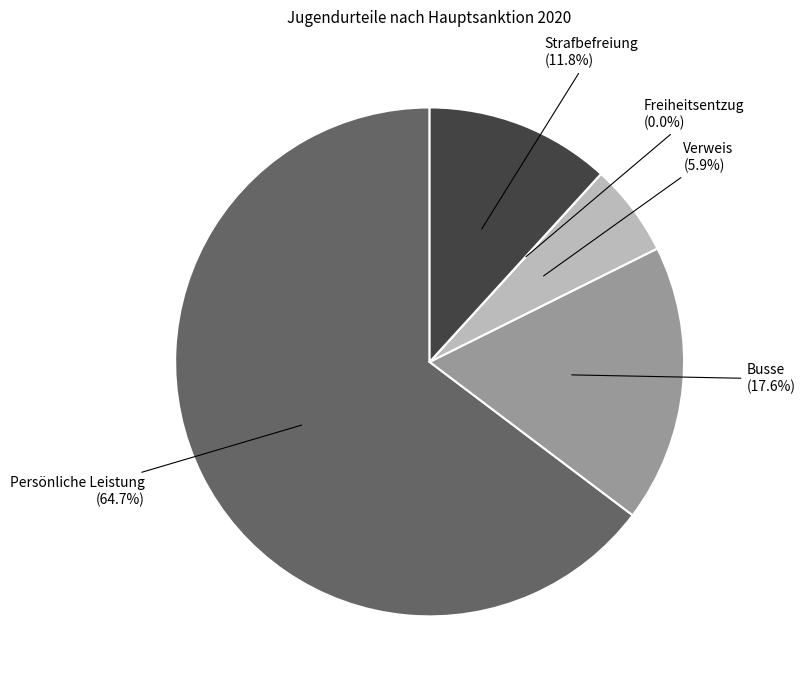

To the nearest percent, what portion does Busse represent?

18%